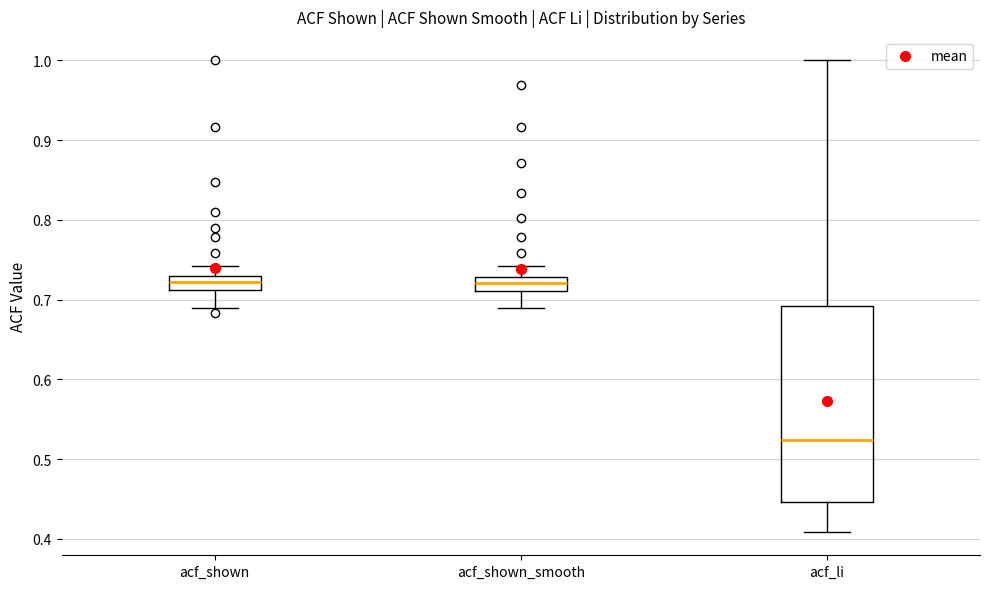

Reading left to right, transcribe this box plot: for each box, give where its median line is, the range the box spans, and where its two whiskers end, as read against the y-axis. The values are not printed on the chart, so give them approximately, as read against the axis.

acf_shown: median 0.72, box 0.71 to 0.73, whiskers 0.69 to 0.74
acf_shown_smooth: median 0.72, box 0.71 to 0.73, whiskers 0.69 to 0.74
acf_li: median 0.52, box 0.45 to 0.69, whiskers 0.41 to 1.00